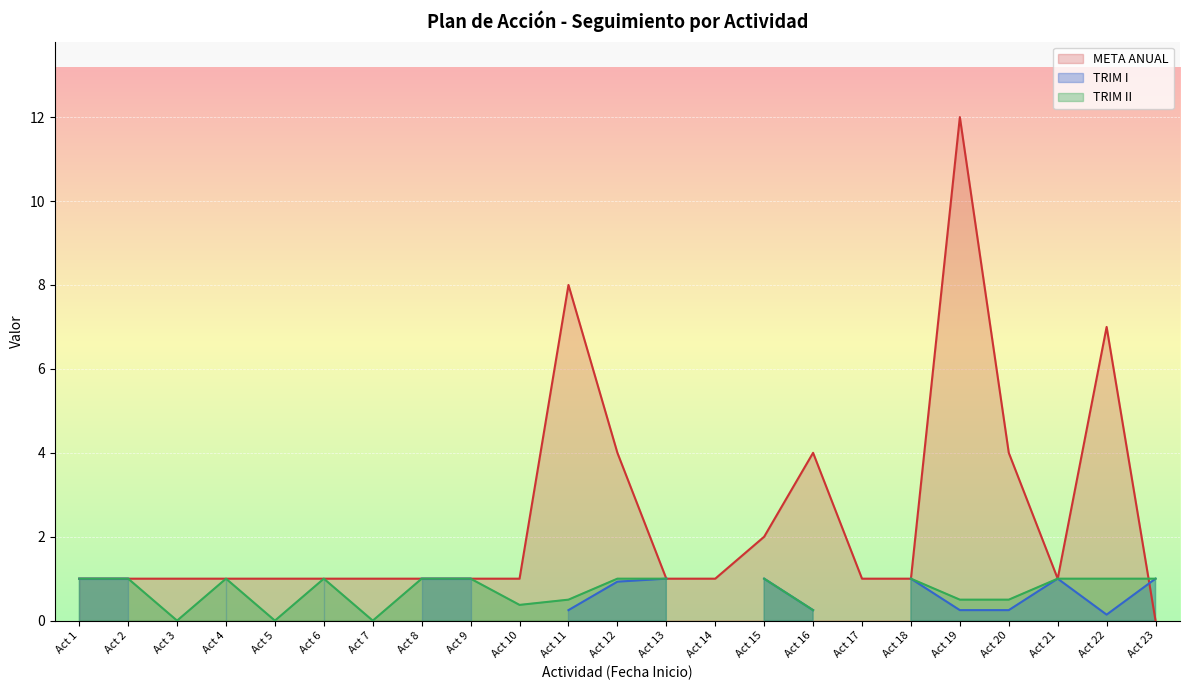

Which category has the lowest value in the META ANUAL series?

Act 23